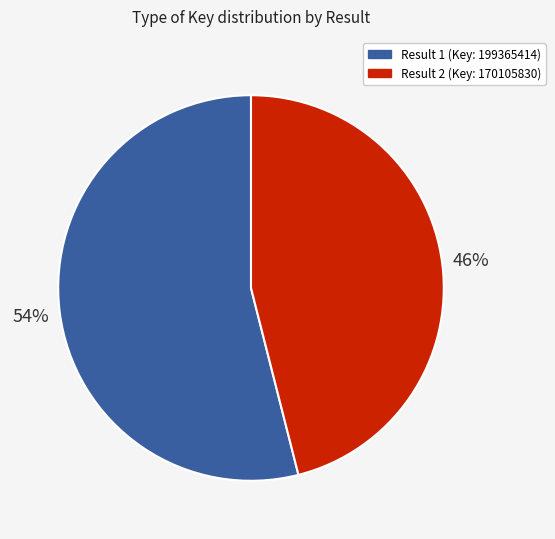

Is the sum of Result 1 (Key: 199365414) and Result 2 (Key: 170105830) greater than half?

Yes